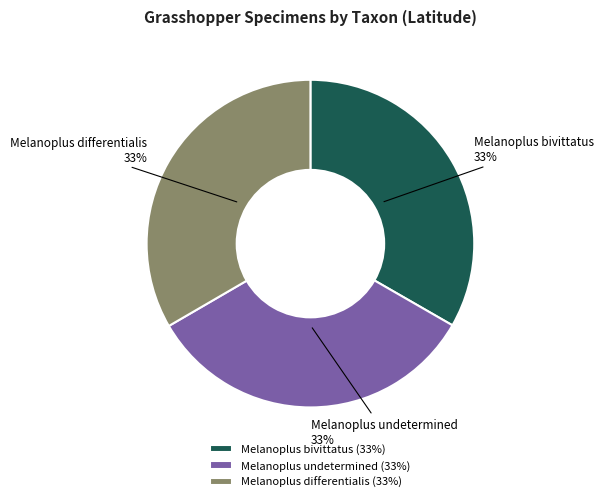

Does Melanoplus differentialis represent more than half of the total?

No